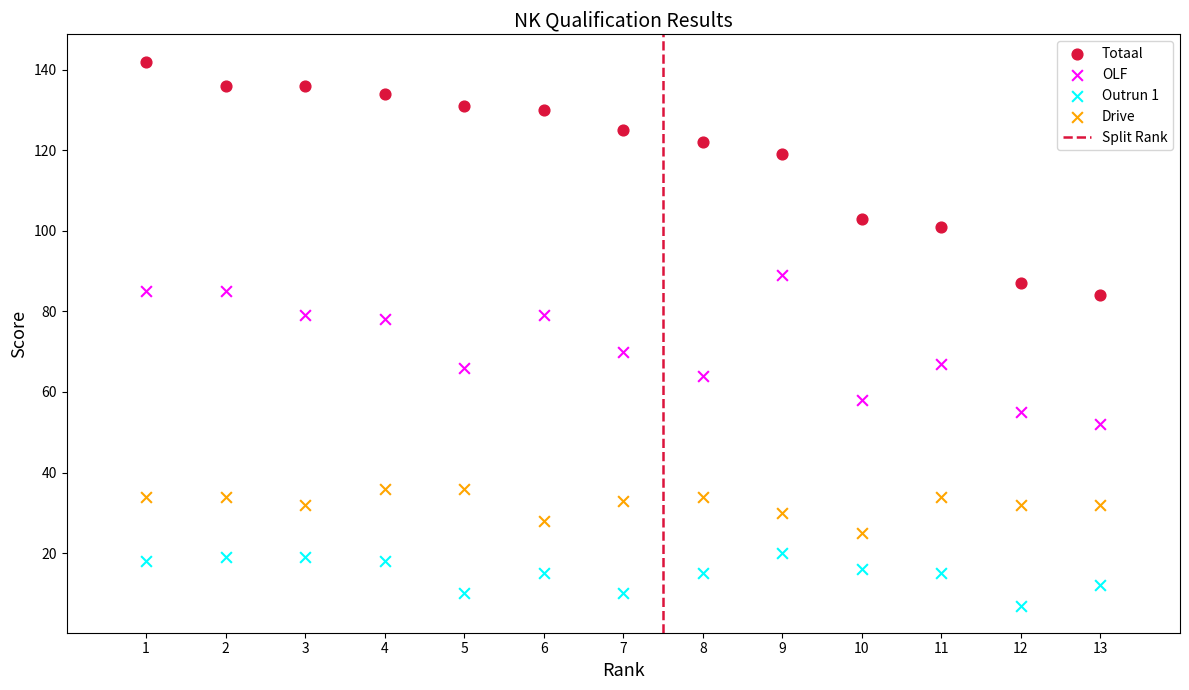

Which series contains the highest Y value?

Totaal